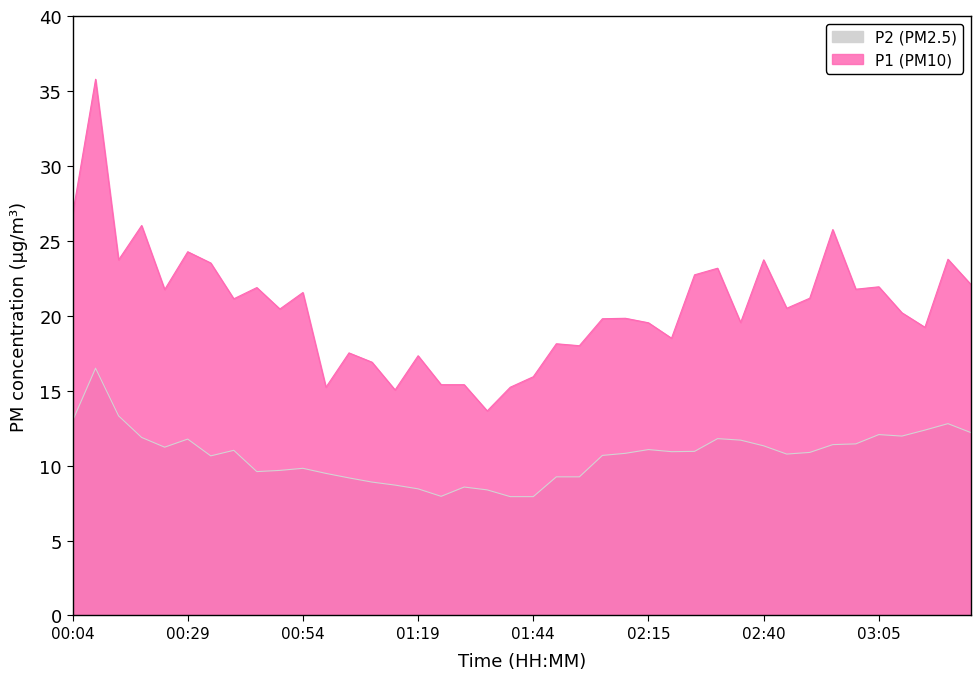

The value of P1 at 01:34 is 19.1. True or false?

False